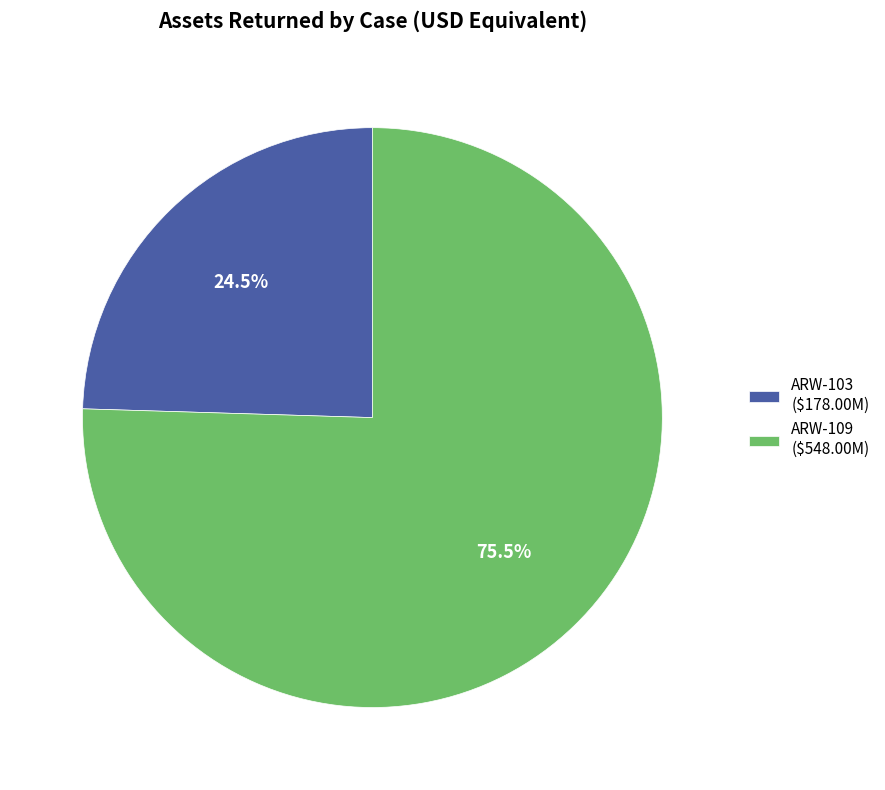

How many segments does this pie chart have?

2